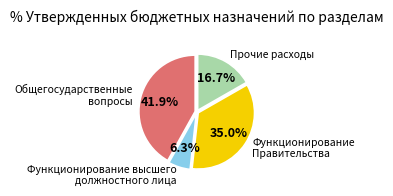

What is the smallest slice in the pie chart?

Функционирование высшего должностного лица